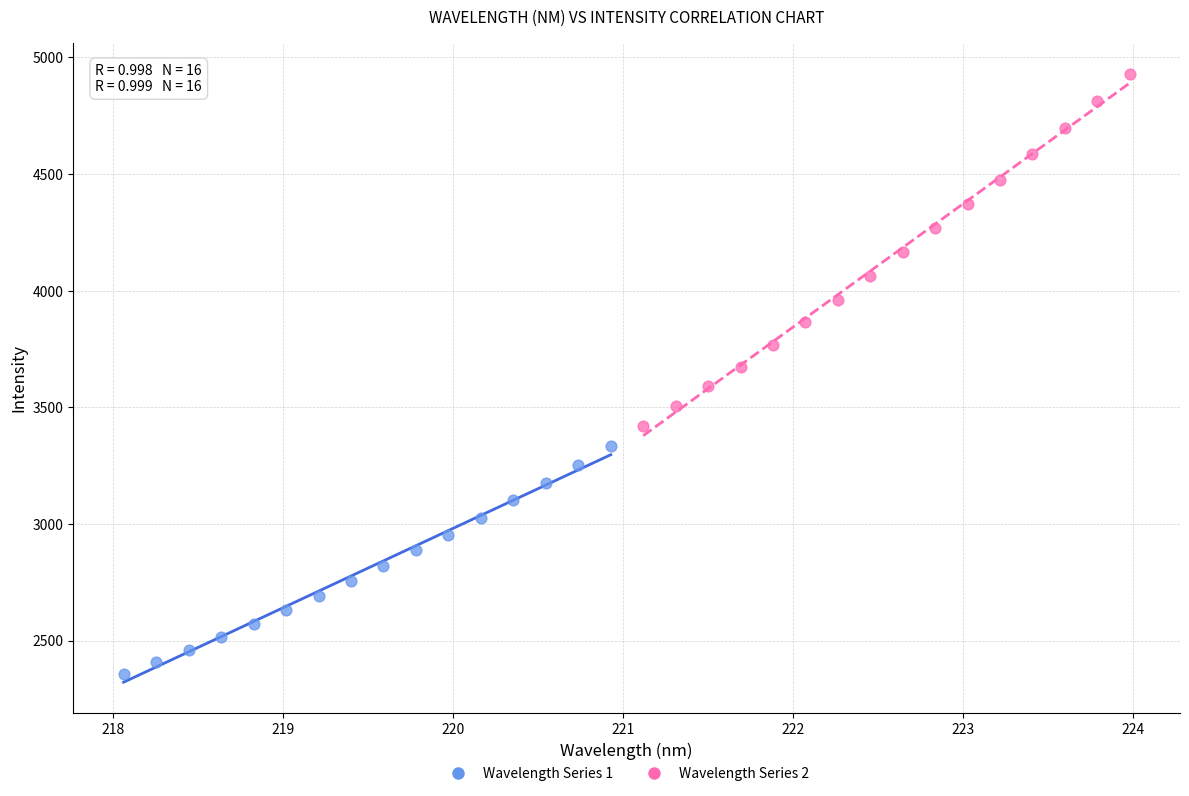

Which series has the widest spread of Y values?

Wavelength Series 2